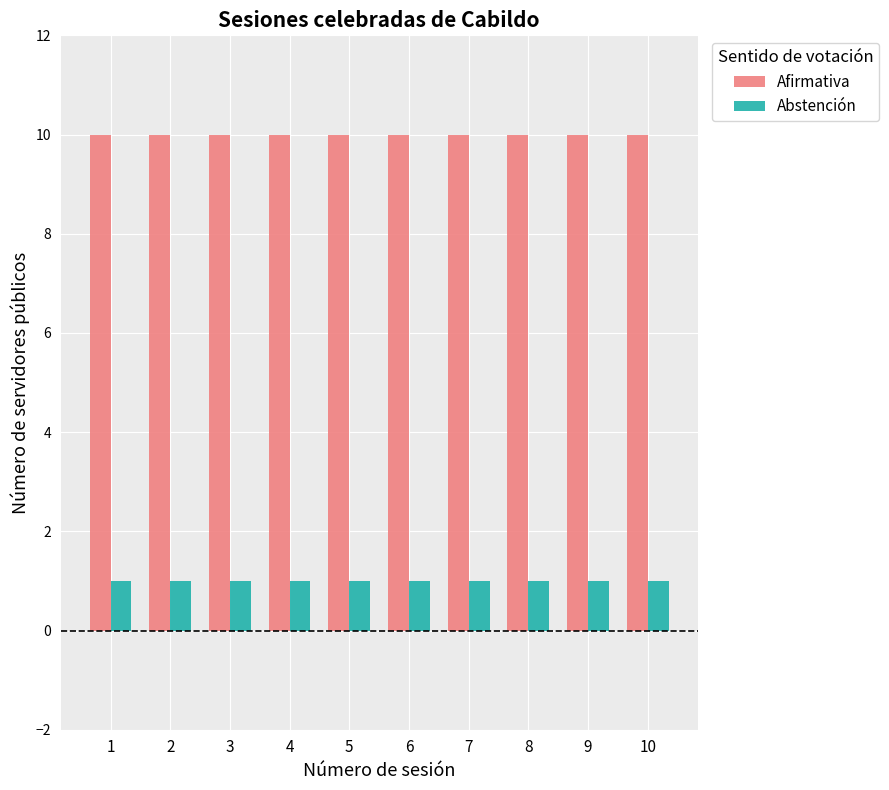

Reading right to left, extract all data points from this chart.

Afirmativa: 10	10	10	10	10	10	10	10	10	10
Abstención: 1	1	1	1	1	1	1	1	1	1